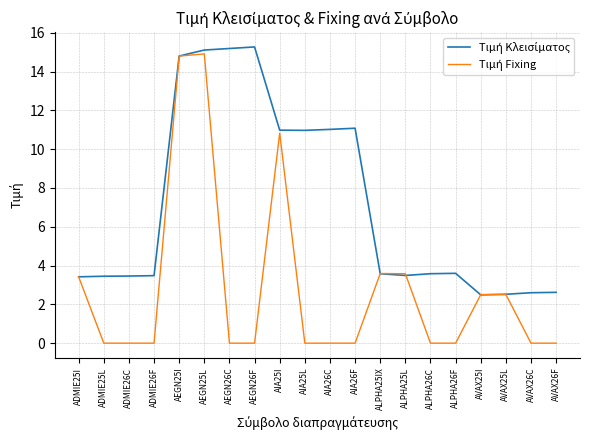

What is the difference between the highest and lowest values at ALPHA26F?

3.6